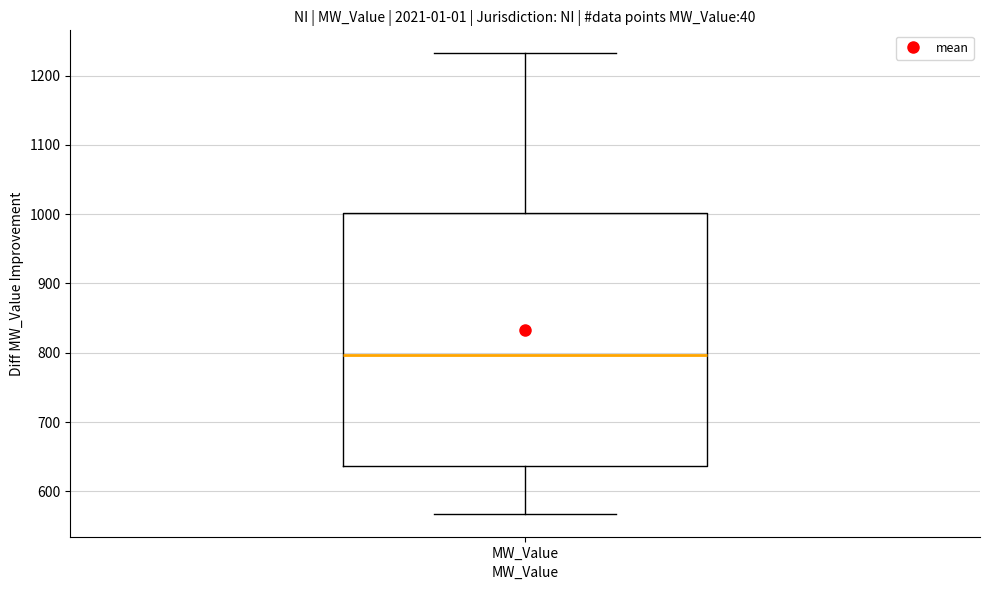

Transcribe this box plot: give where the median line is, the range the box spans, and where the two whiskers end, as read against the y-axis. The values are not printed on the chart, so give them approximately, as read against the axis.

median 800, box 640 to 1000, whiskers 570 to 1230